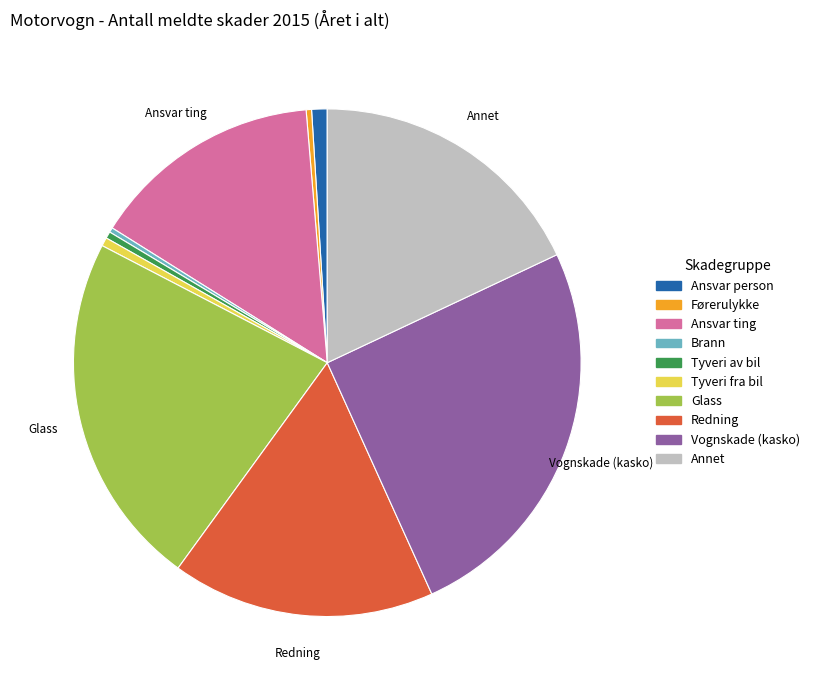

Which category has the biggest portion of the pie?

Vognskade (kasko)